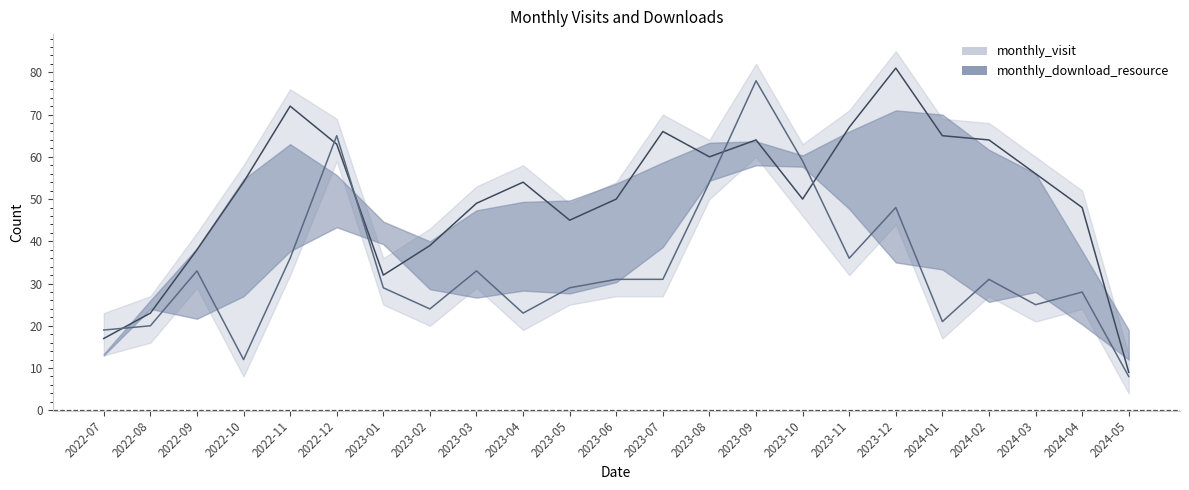

What is the total value across all series at 2022-12?

128